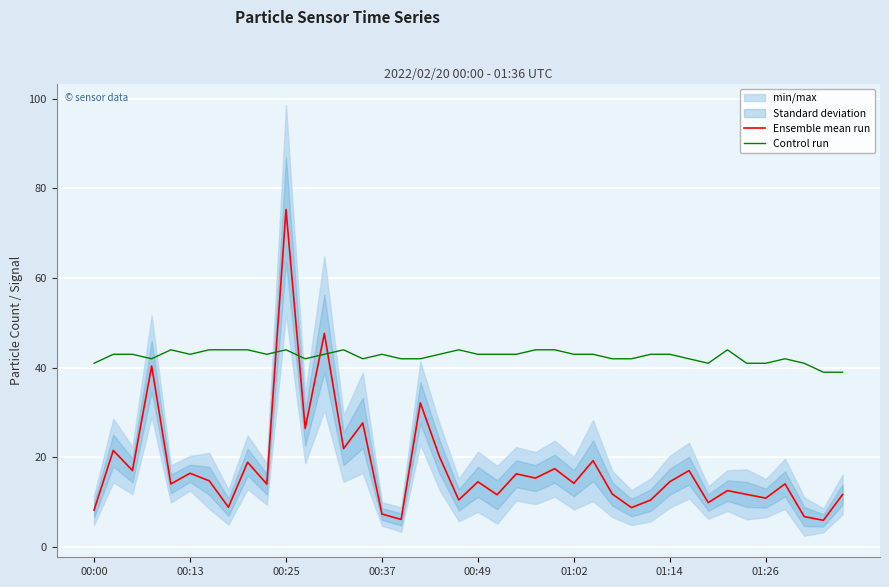

True or false: Control run and Ensemble mean run cross at least once.

True